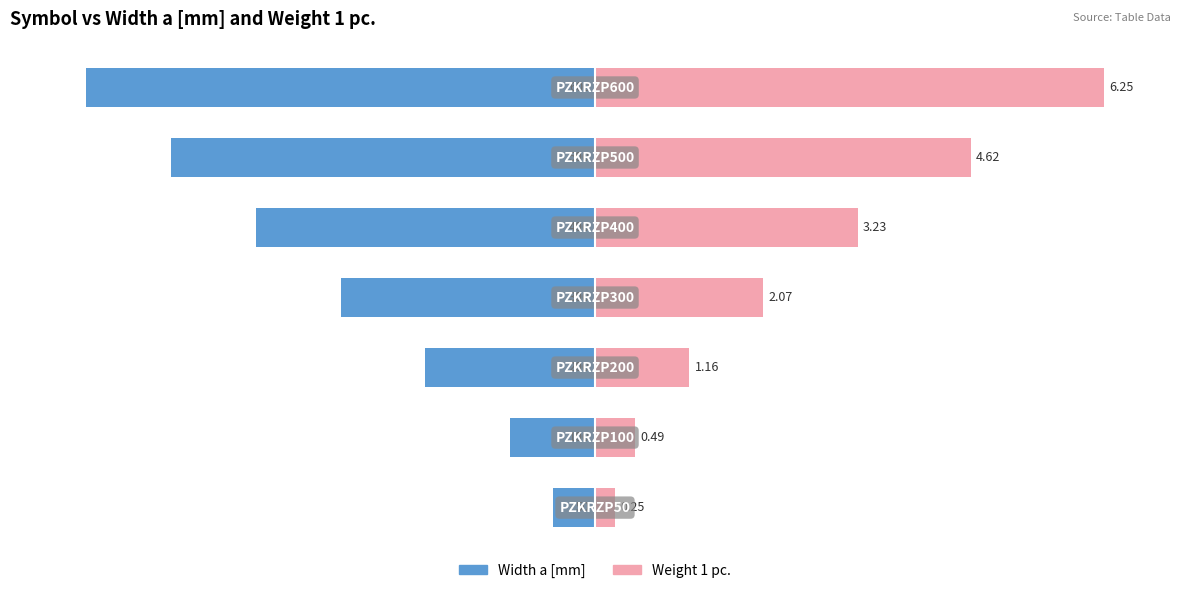

How many data points does each series have?

7